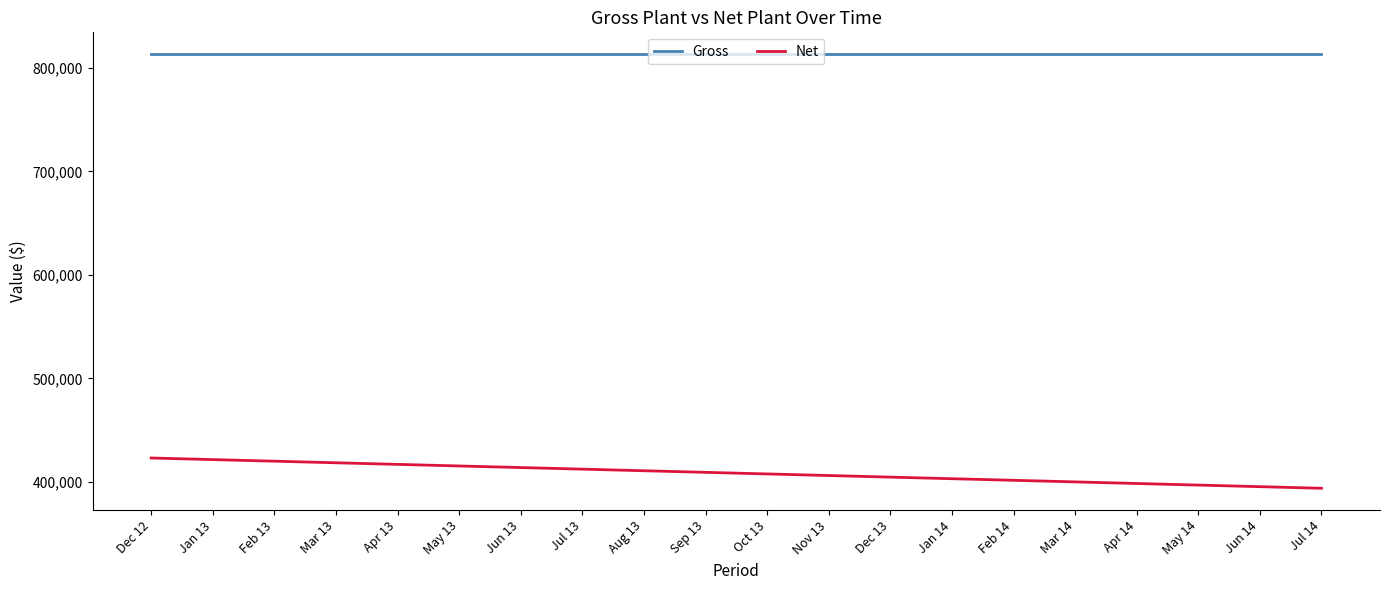

What is the total value across all series at May 13?

1228726.6